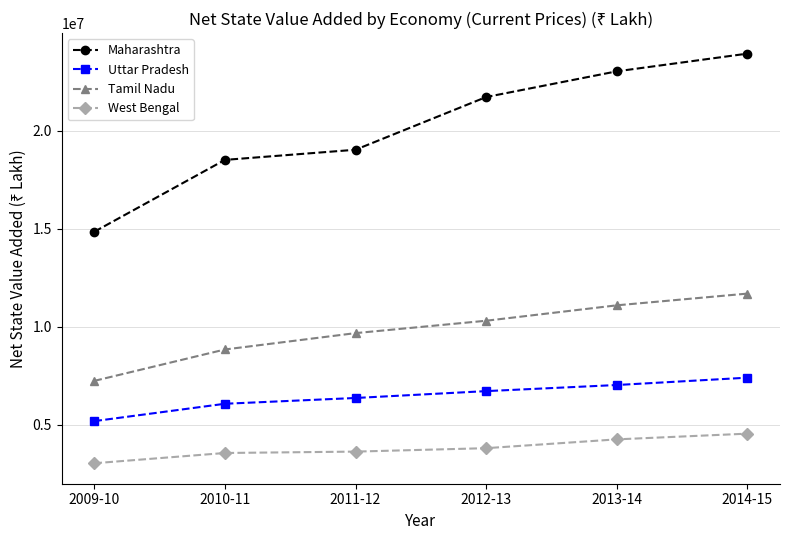

True or false: Maharashtra and West Bengal intersect in this chart.

False